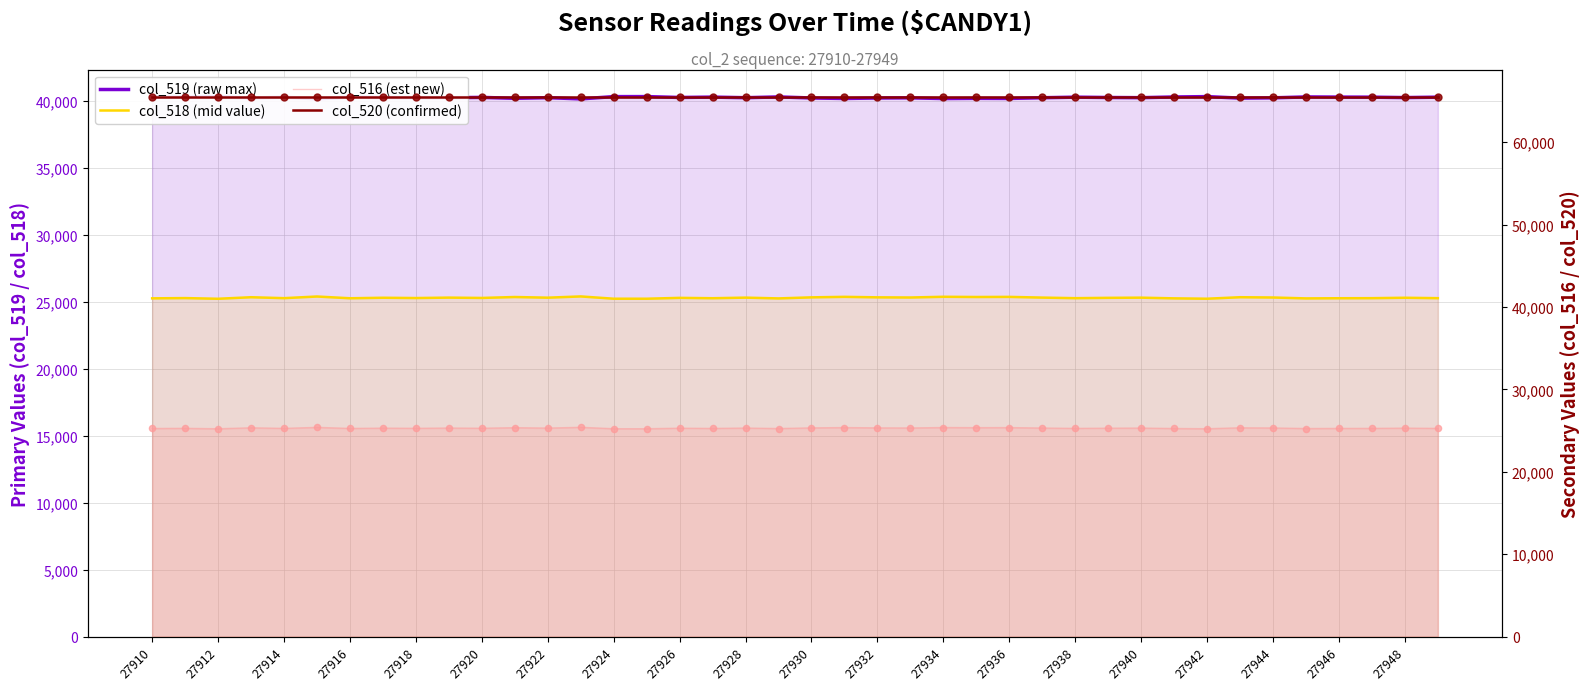

What is the total value across all series at 27928?

156373